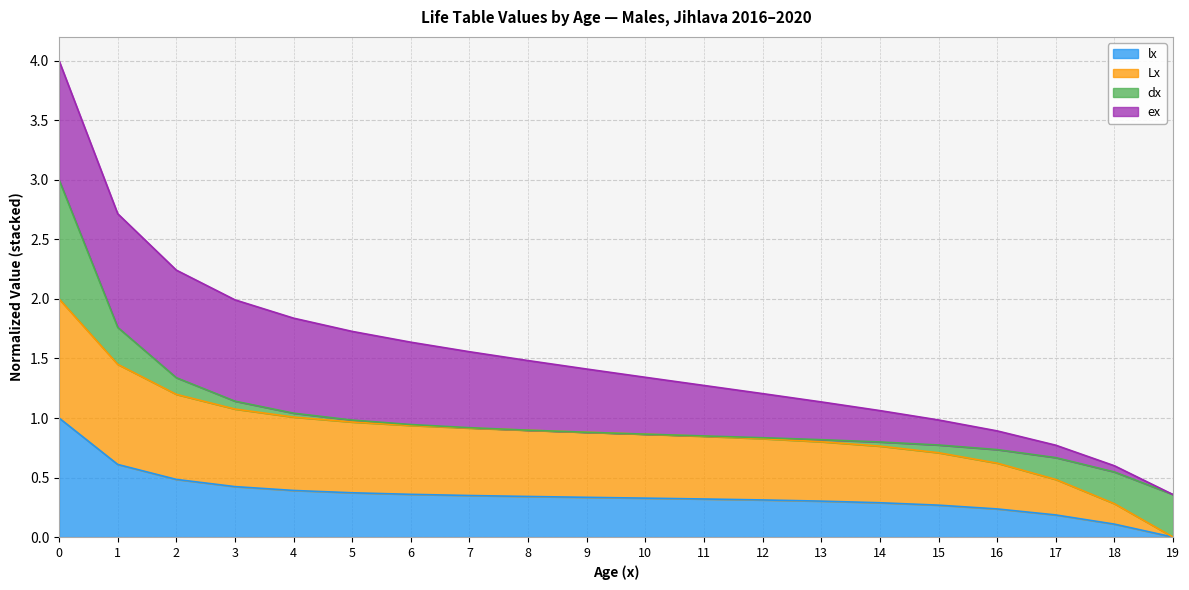

How many lines are shown in the chart?

4